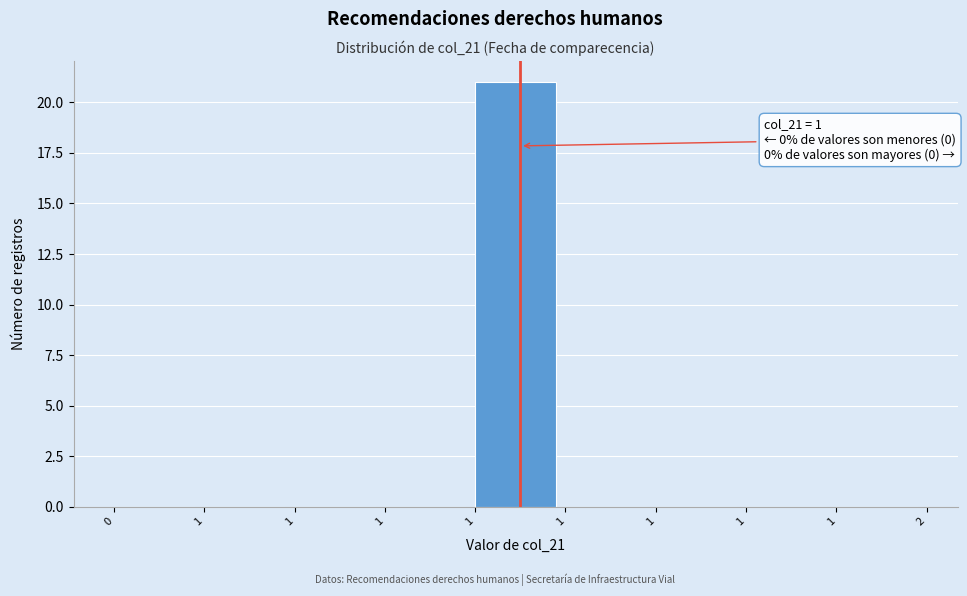

How many distinct data groups are displayed?

1